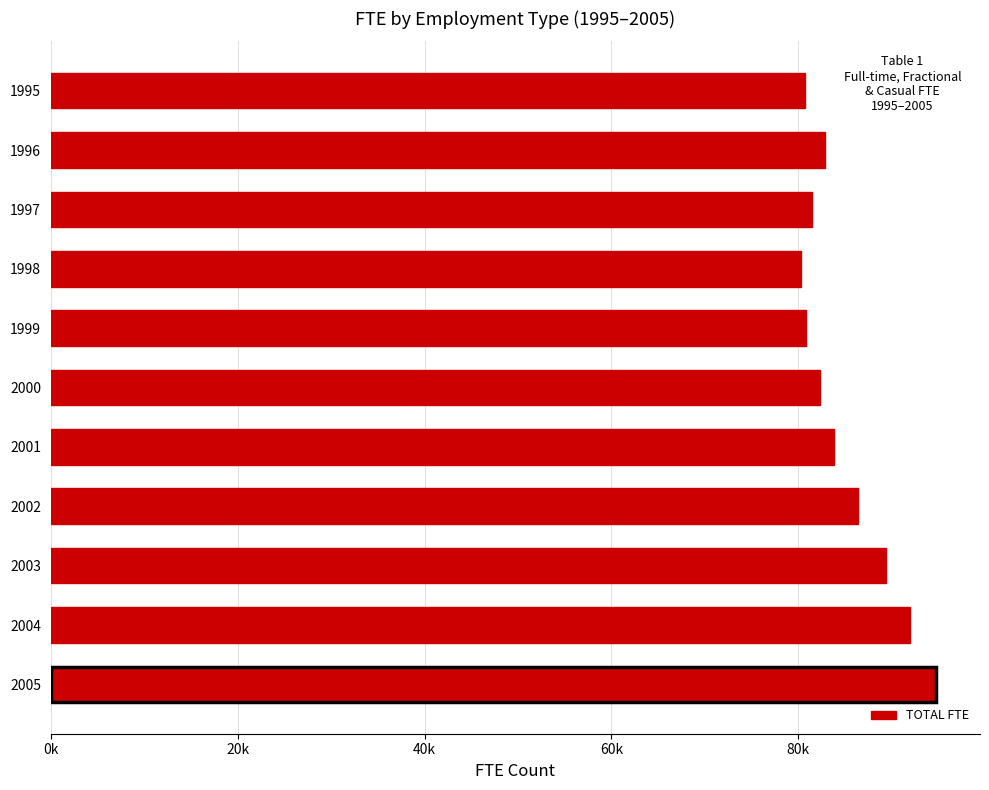

What is the maximum value shown in the chart?

94695